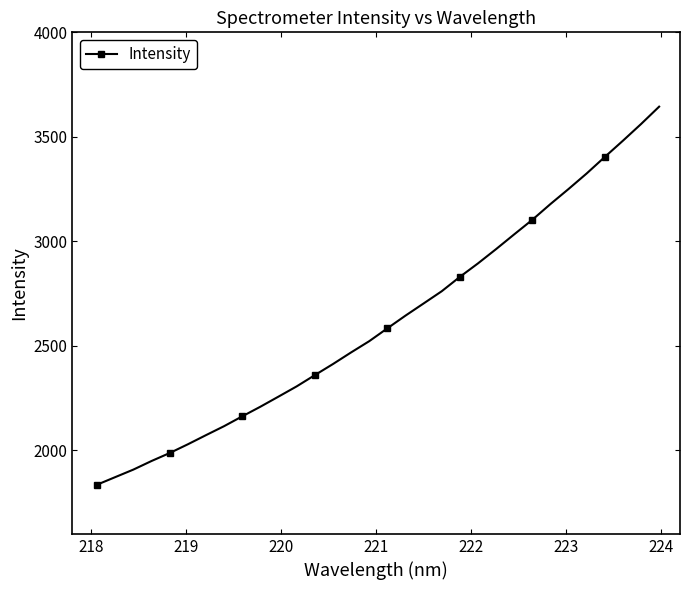

What is the value of the 26th point from the left?

3178.4